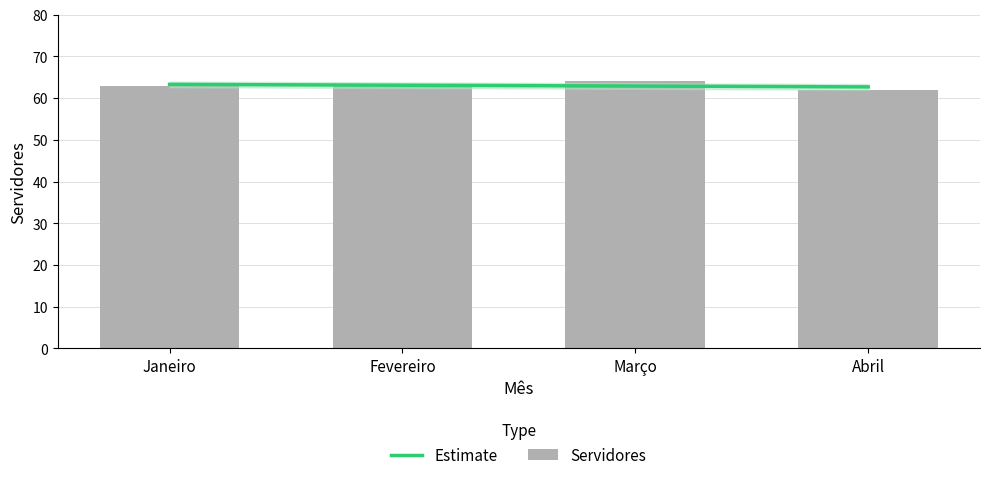

Which has a higher value, Março or Abril?

Março